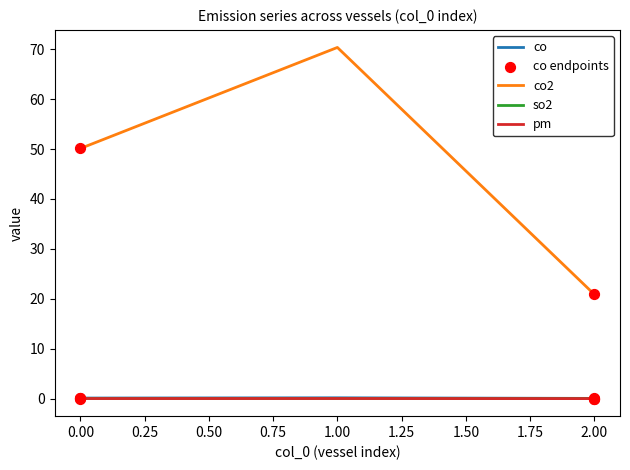

The value of co2 at 2.00 is 7.7. True or false?

False